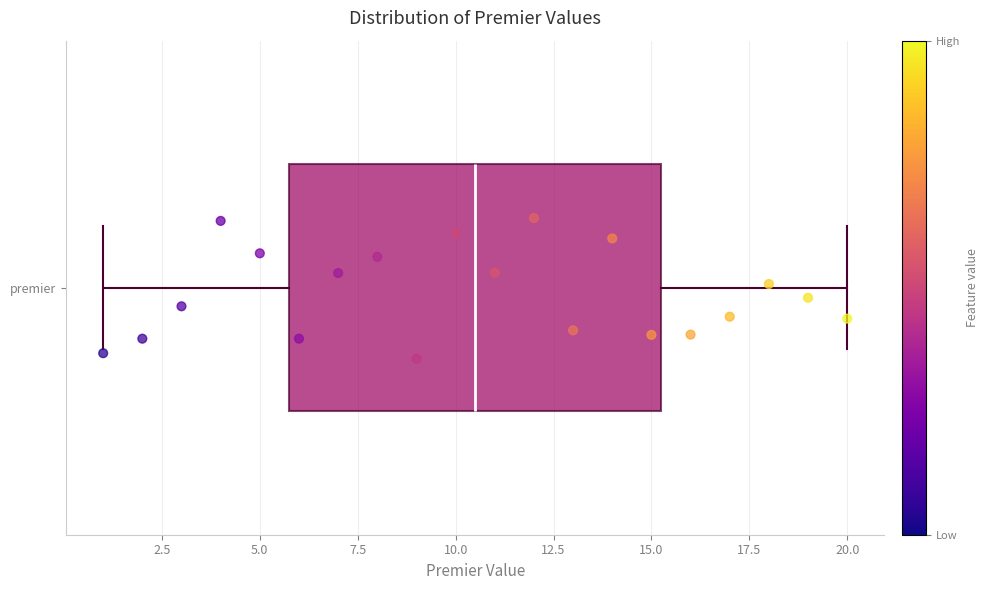

Where is the left edge of the box for premier on the x-axis? The values are not printed on the chart, so give them approximately, as read against the axis.

6.0